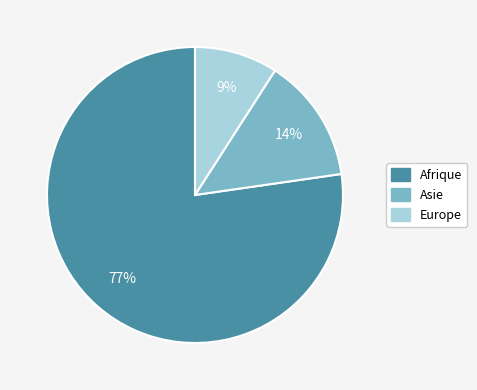

Do Asie and Europe together represent more than half of the pie?

No